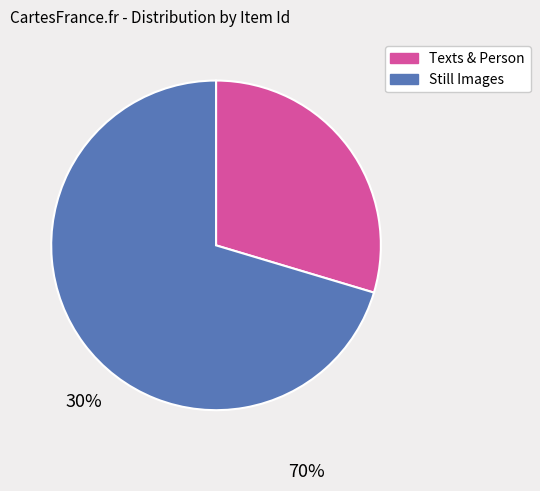

Is there a majority slice in this chart?

Yes